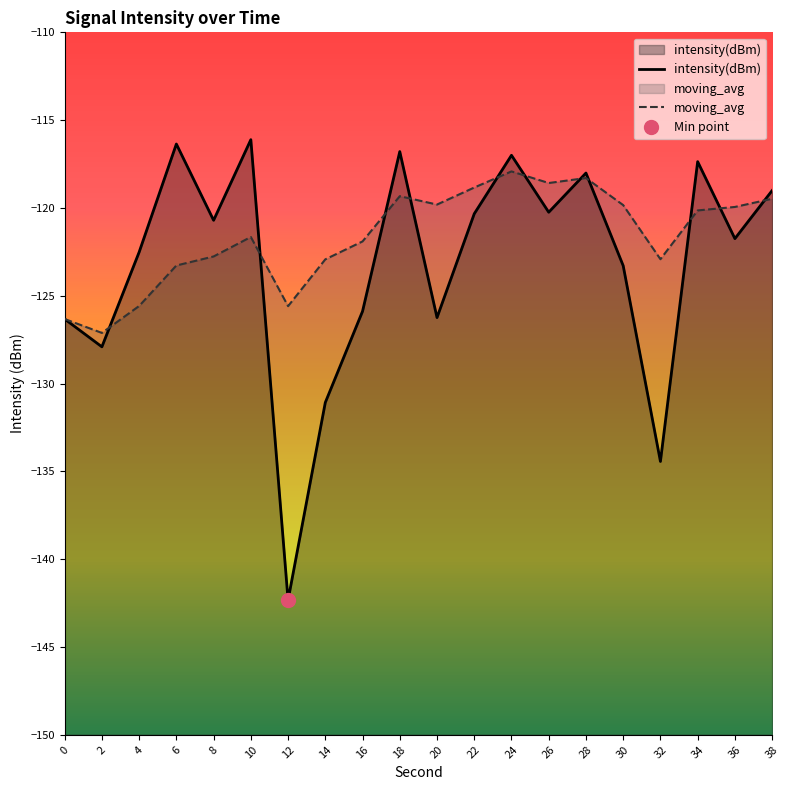

Between 16 and 22, which series saw the biggest shift?

intensity(dBm)